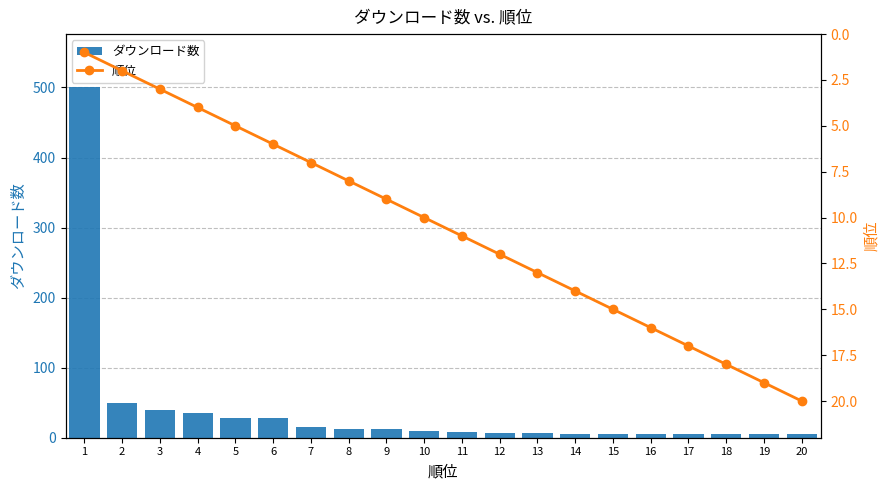

Rank the series by their maximum value, from lowest to highest.

順位, ダウンロード数